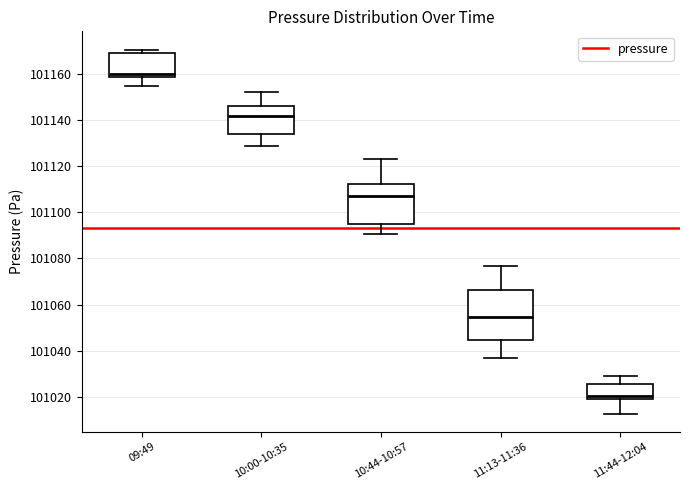

Reading left to right, transcribe this box plot: for each box, give where its median line is, the range the box spans, and where its two whiskers end, as read against the y-axis. The values are not printed on the chart, so give them approximately, as read against the axis.

09:49: median 101160, box 101158 to 101168, whiskers 101154 to 101170
10:00-10:35: median 101142, box 101134 to 101146, whiskers 101128 to 101152
10:44-10:57: median 101108, box 101094 to 101112, whiskers 101090 to 101122
11:13-11:36: median 101054, box 101044 to 101066, whiskers 101036 to 101076
11:44-12:04: median 101020 (just above the box's lower edge), box 101020 to 101026, whiskers 101012 to 101030